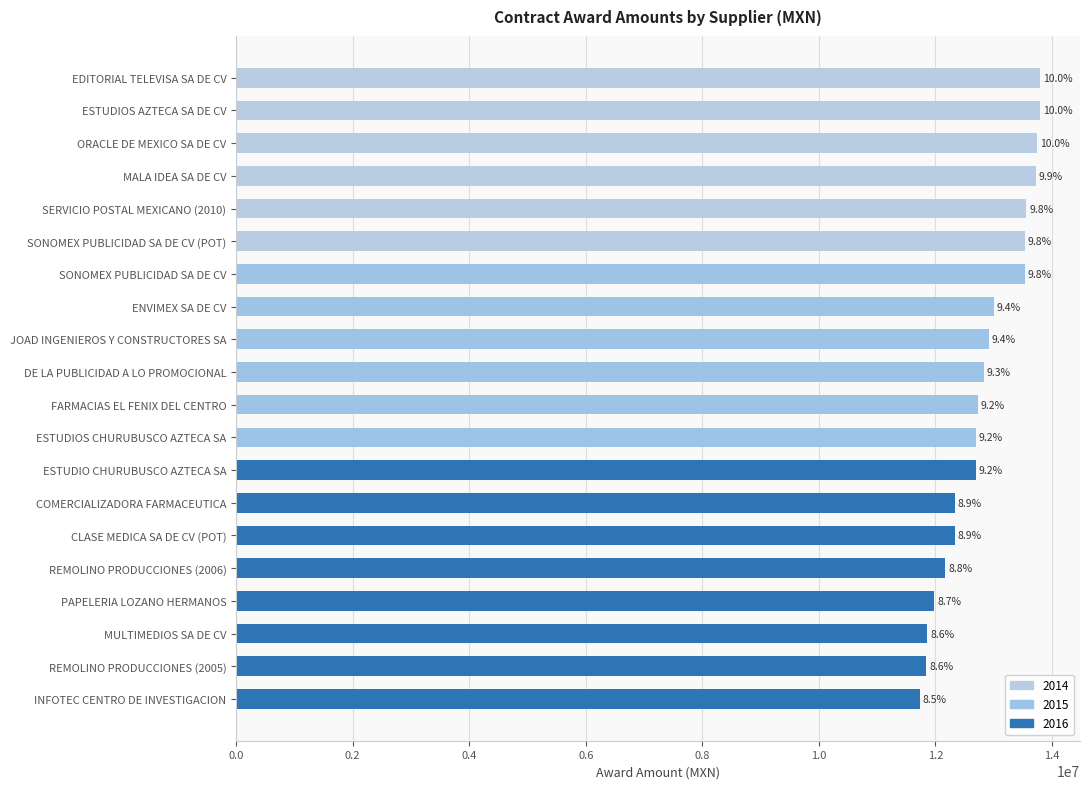

Read the value at ENVIMEX SA DE CV.

13000000.0